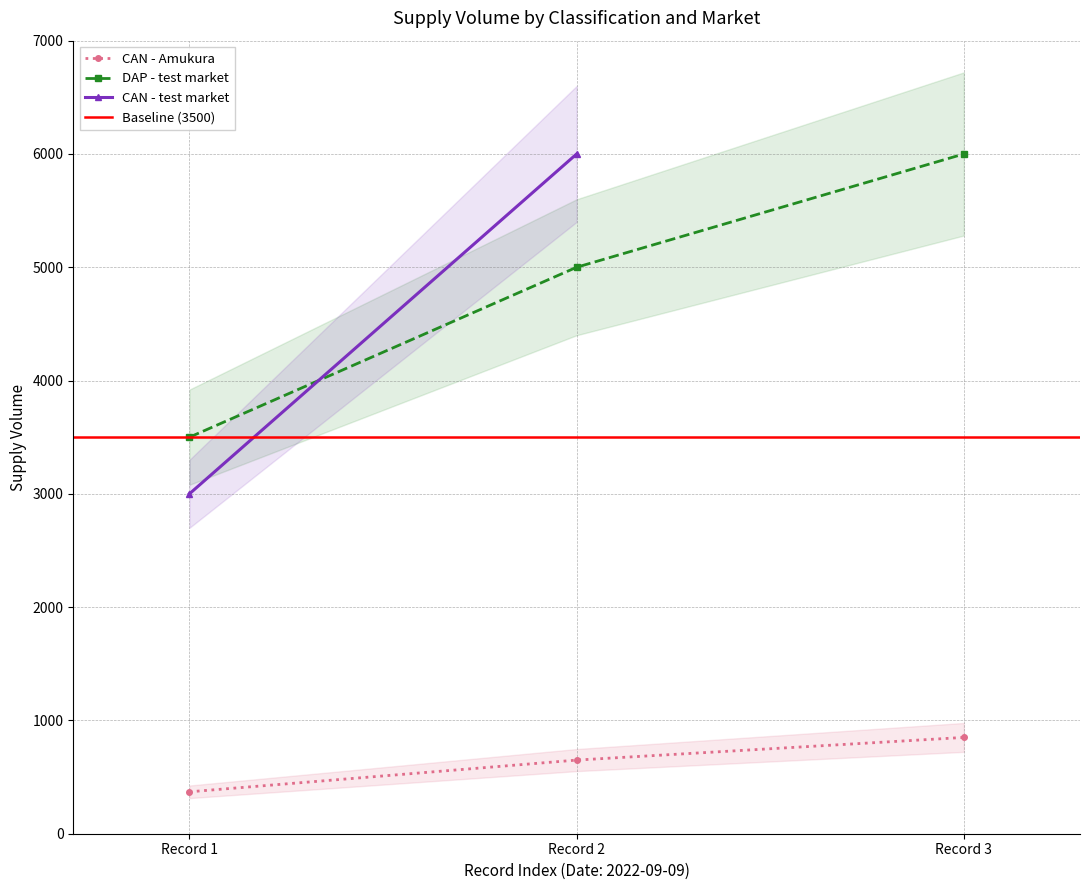

True or false: CAN - Amukura has a value of 106 at Record 1.

False